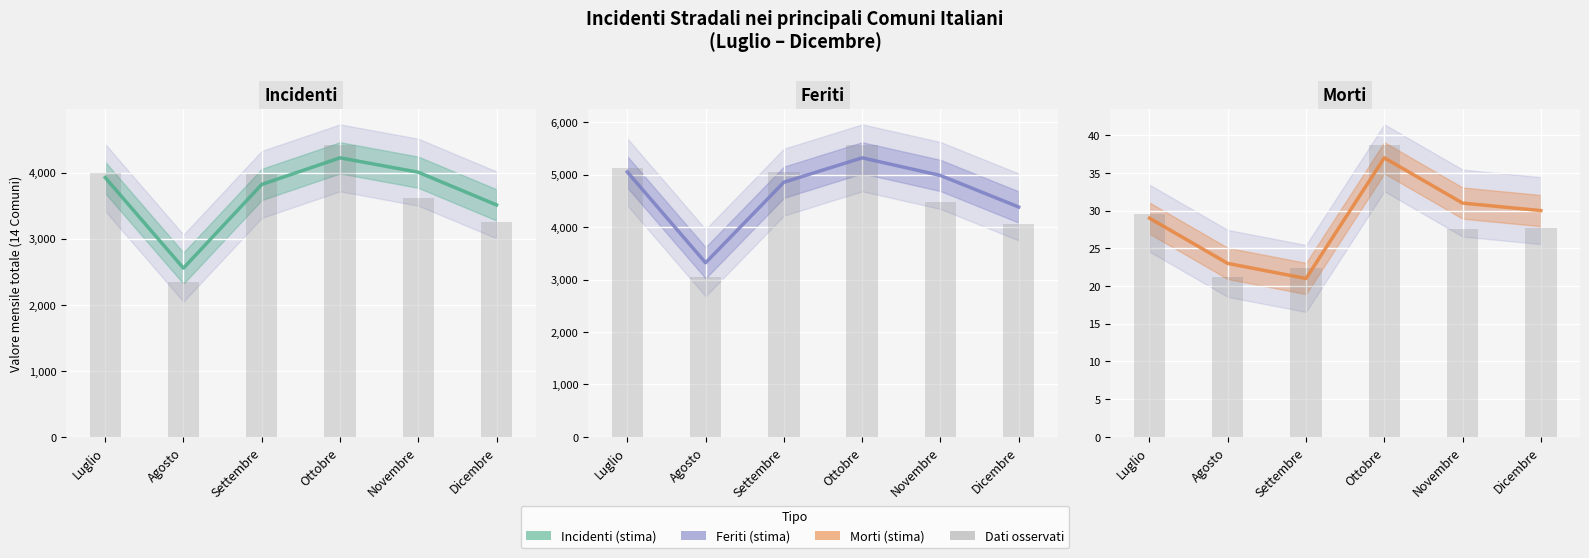

What is the minimum value for Morti?

21